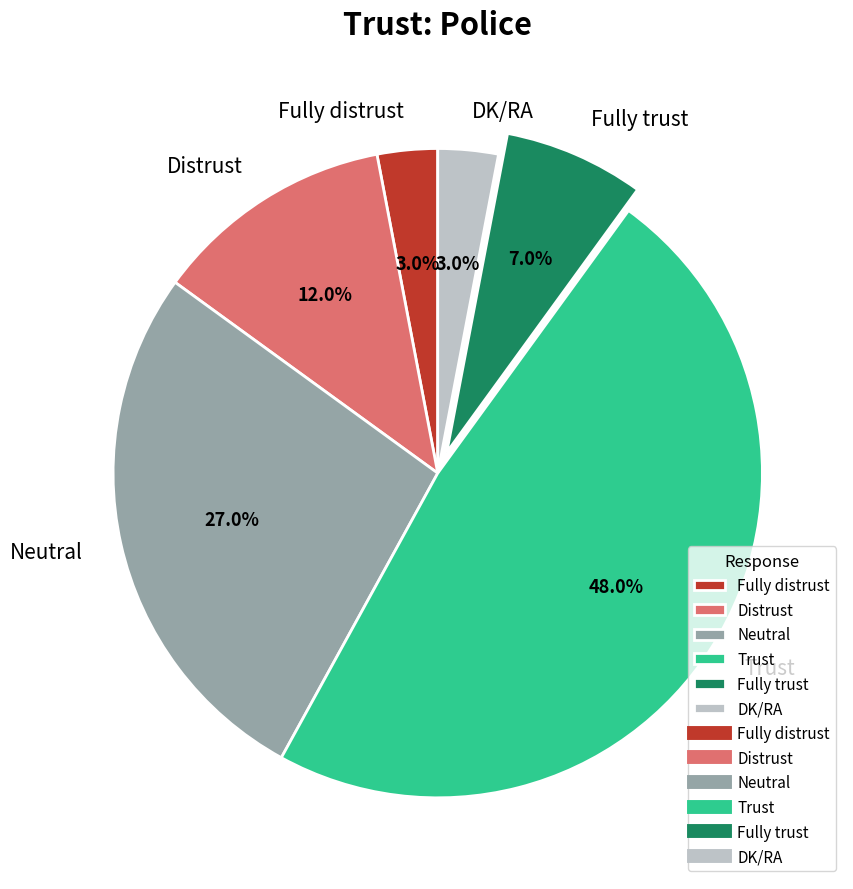

How many slices are in this pie chart?

6